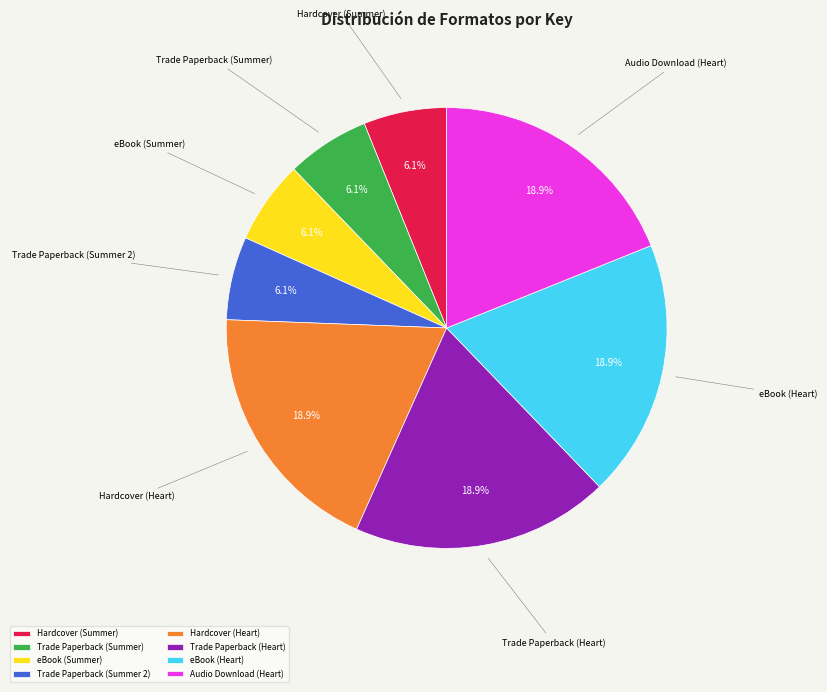

Is there a majority slice in this chart?

No